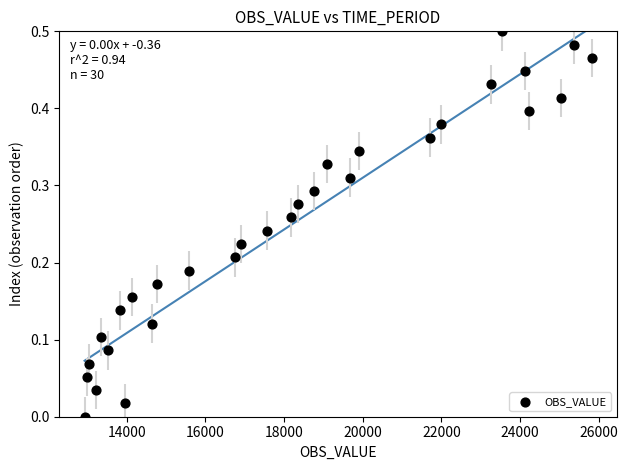

What is the range of X values (max minus min)?

12893.4